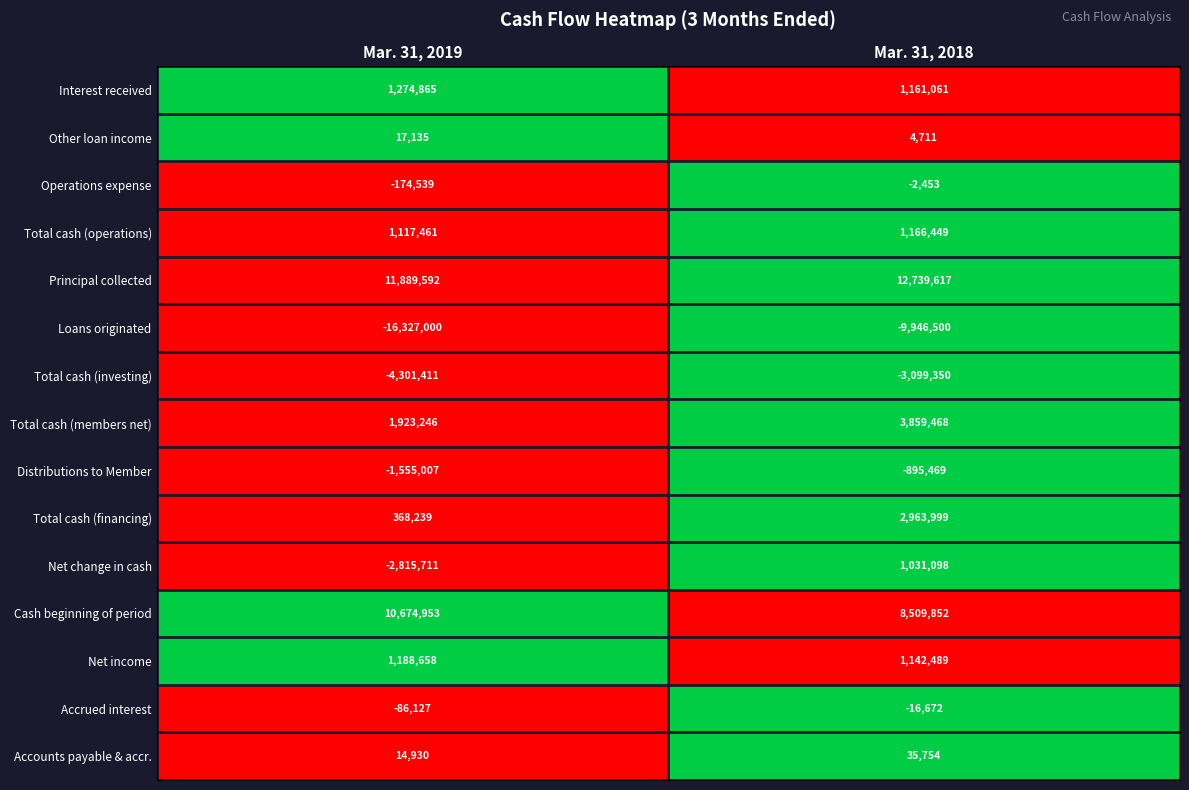

Count the number of categories in the chart.

2